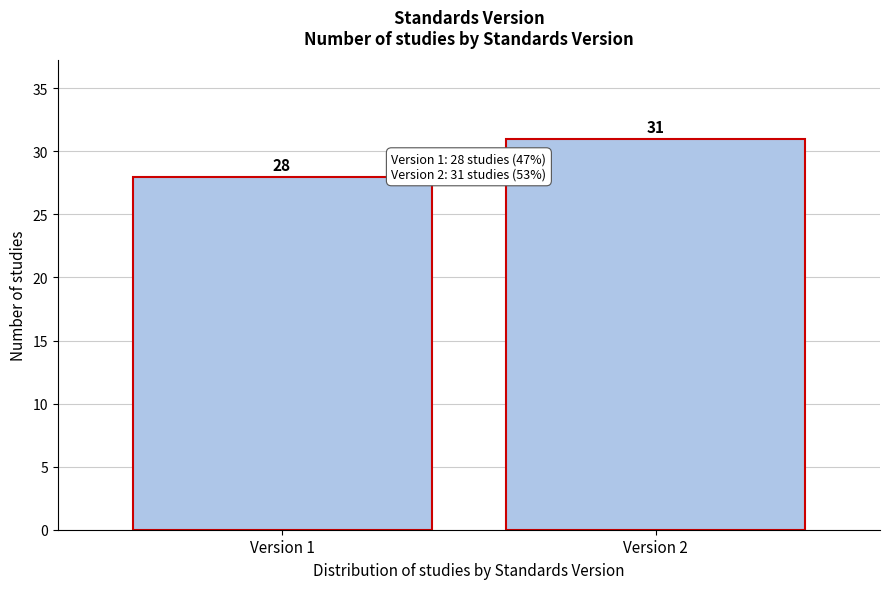

Reading left to right, what are all the values shown in this chart?

Version 1=28	Version 2=31